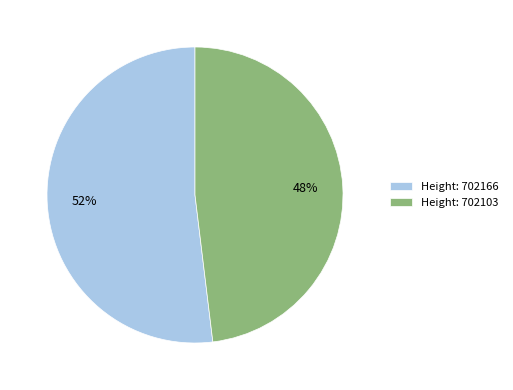

Which slice is the largest?

Height: 702166